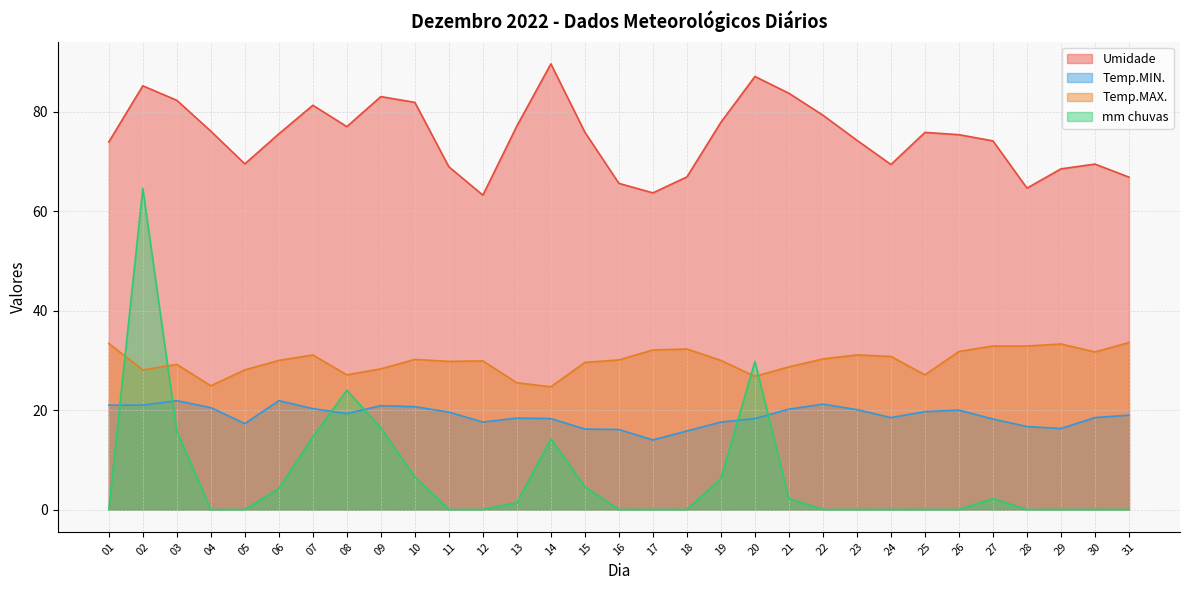

Does the chart have visible grid lines?

Yes